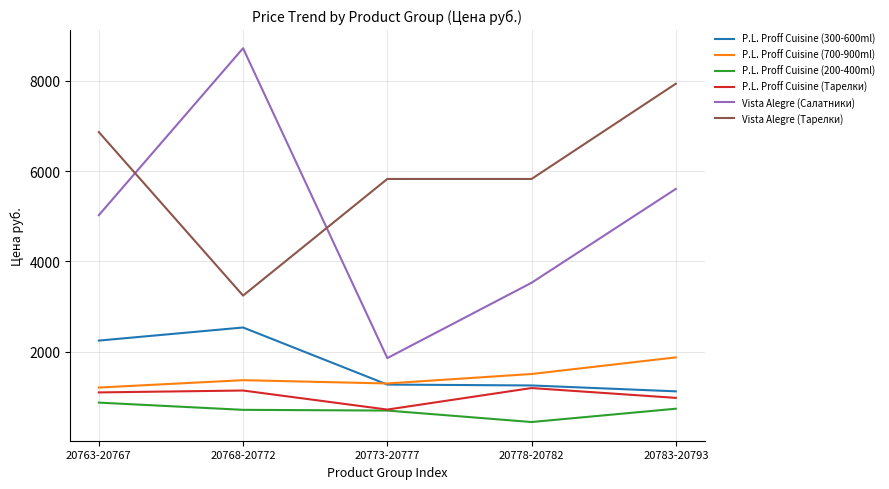

Does the chart display data point markers on the line(s)?

No